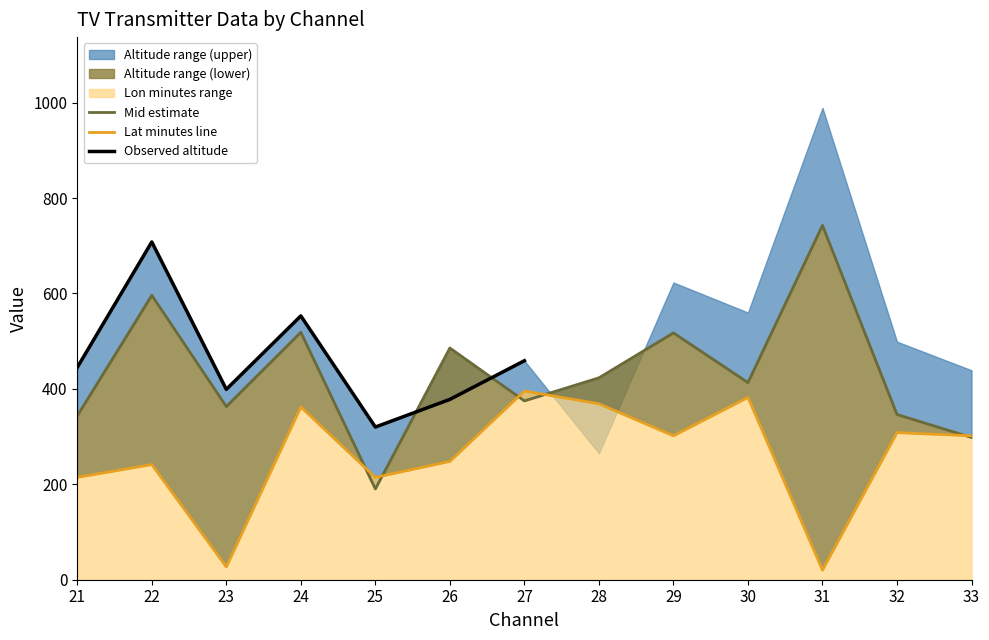

Is it true that Mean Lon Minutes equals 44 at 23?

False